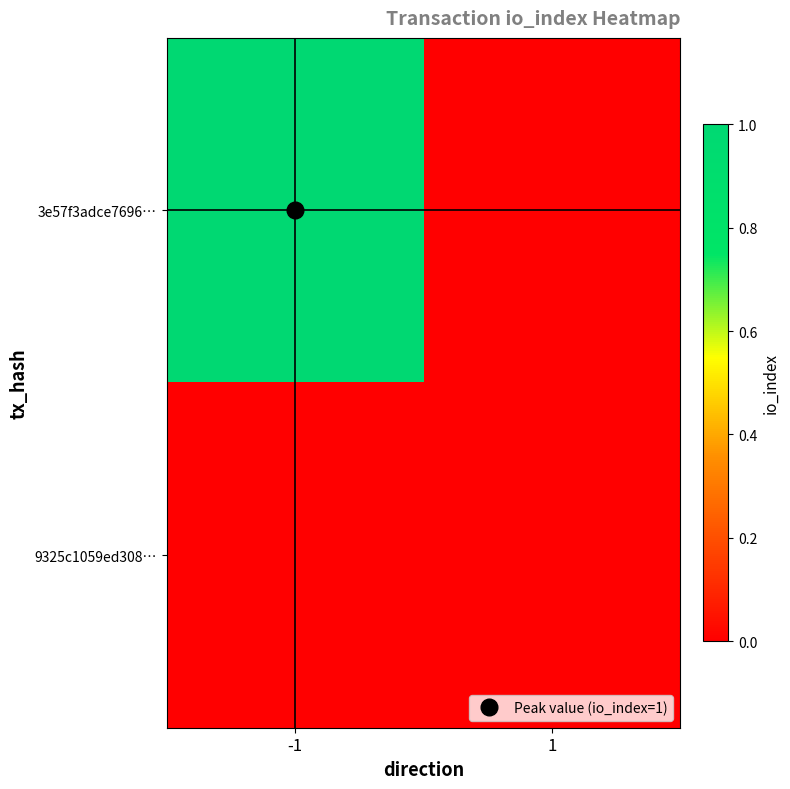

Between -1 and 1, which series saw the biggest shift?

3e57f3adce7696…